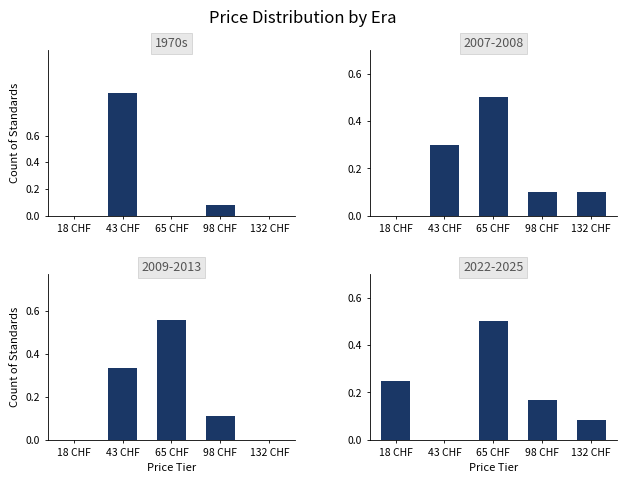

What is the change in value from 43 CHF to 132 CHF?

-0.9